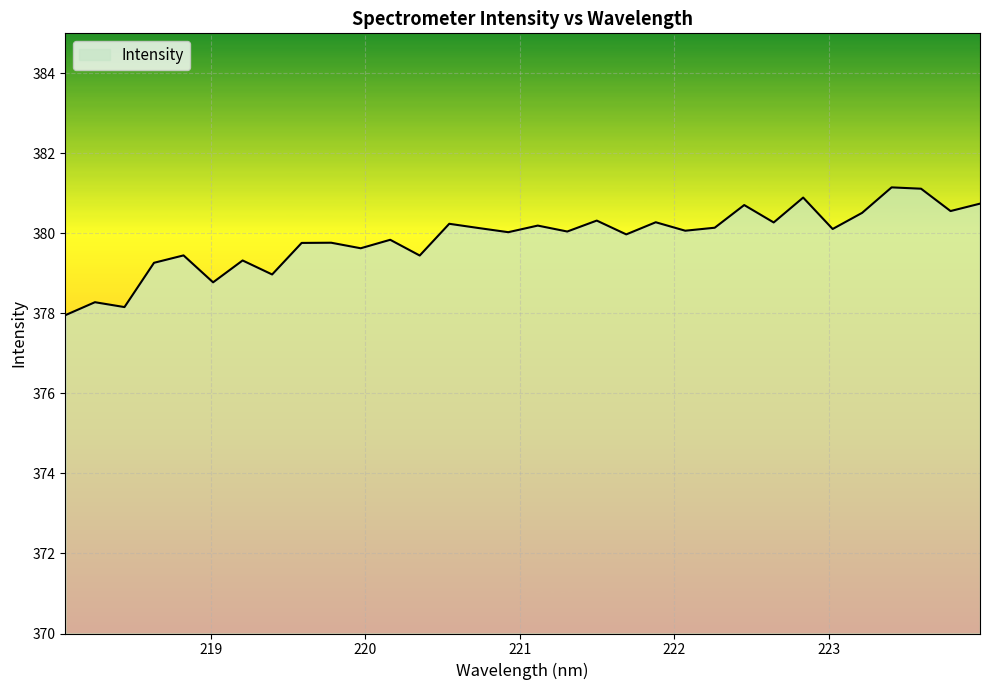

What is the minimum value shown in the chart?

378.0